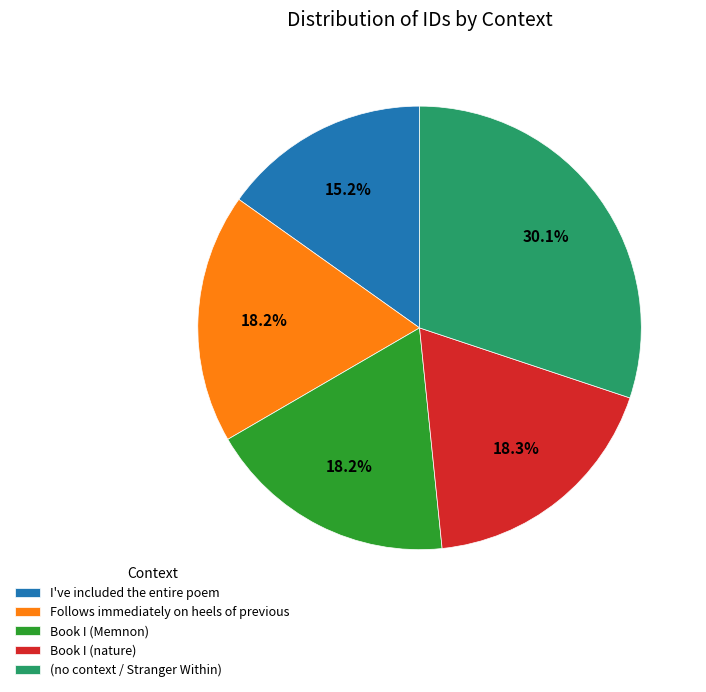

How much of the chart is everything except Follows immediately on heels of previous?

81.8%